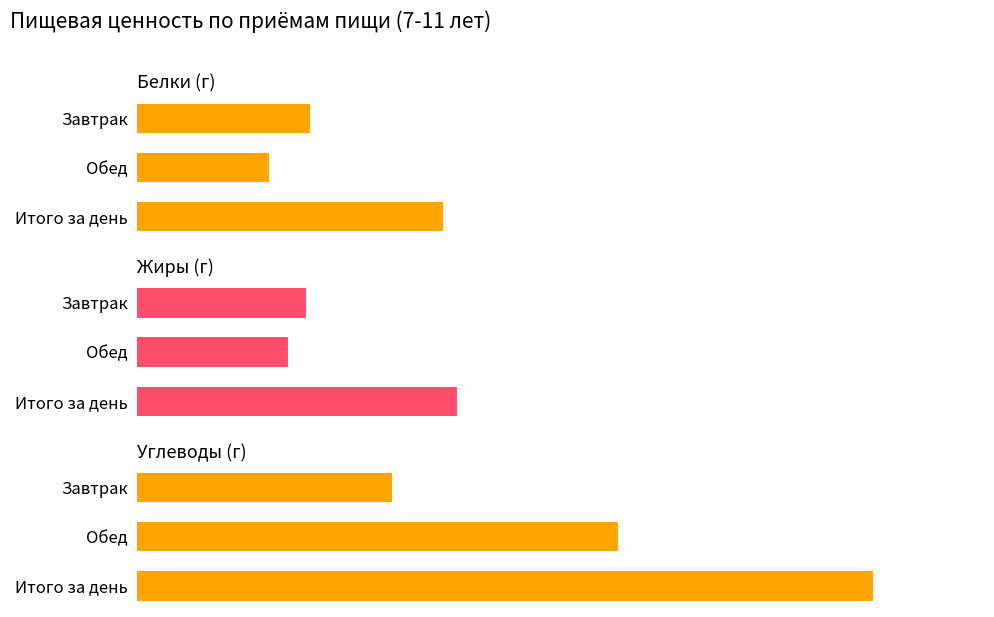

How many categories are shown in the chart?

3